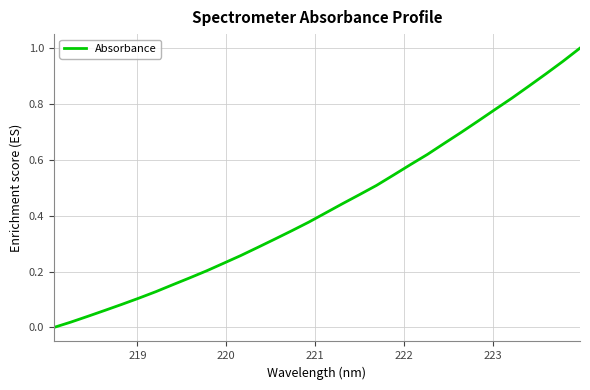

What is the difference between the maximum and second lowest values?

1.0